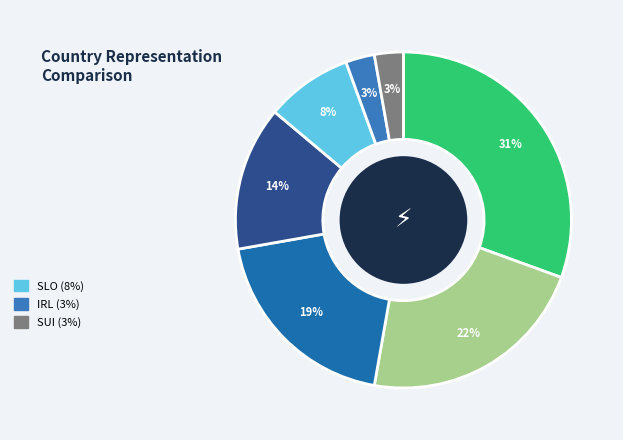

How many slices are in this pie chart?

7